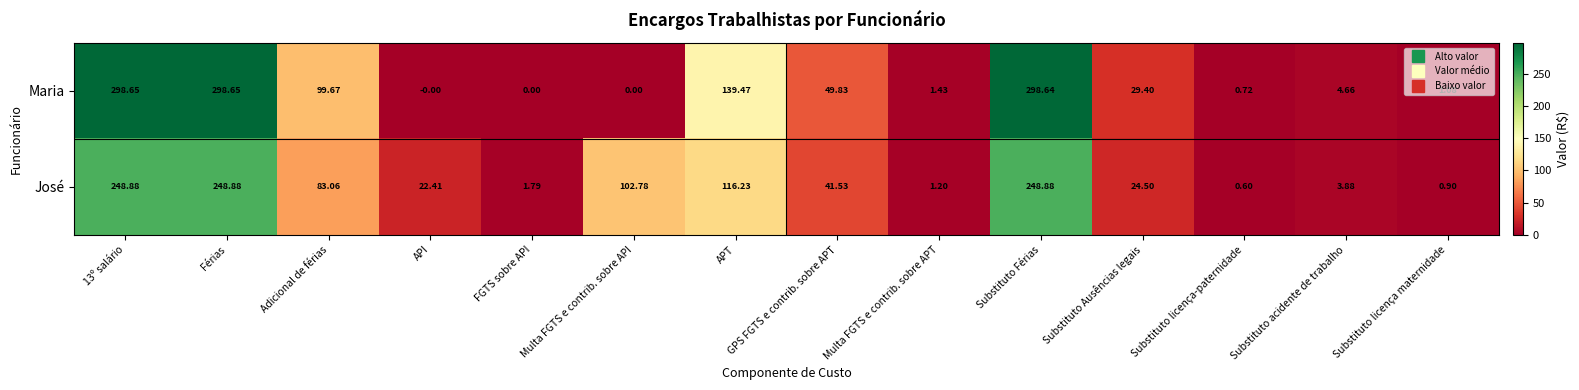

At how many categories does at least one series exceed 252?

3